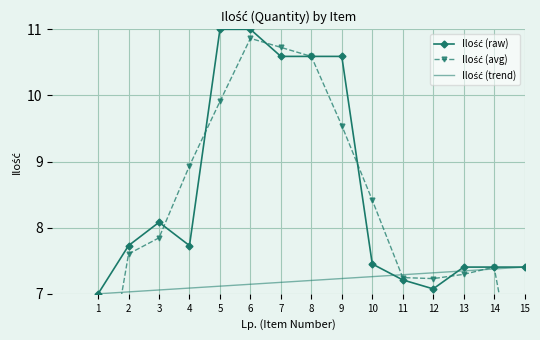

The value of Ilość (raw) at 12 is 11.6. True or false?

False